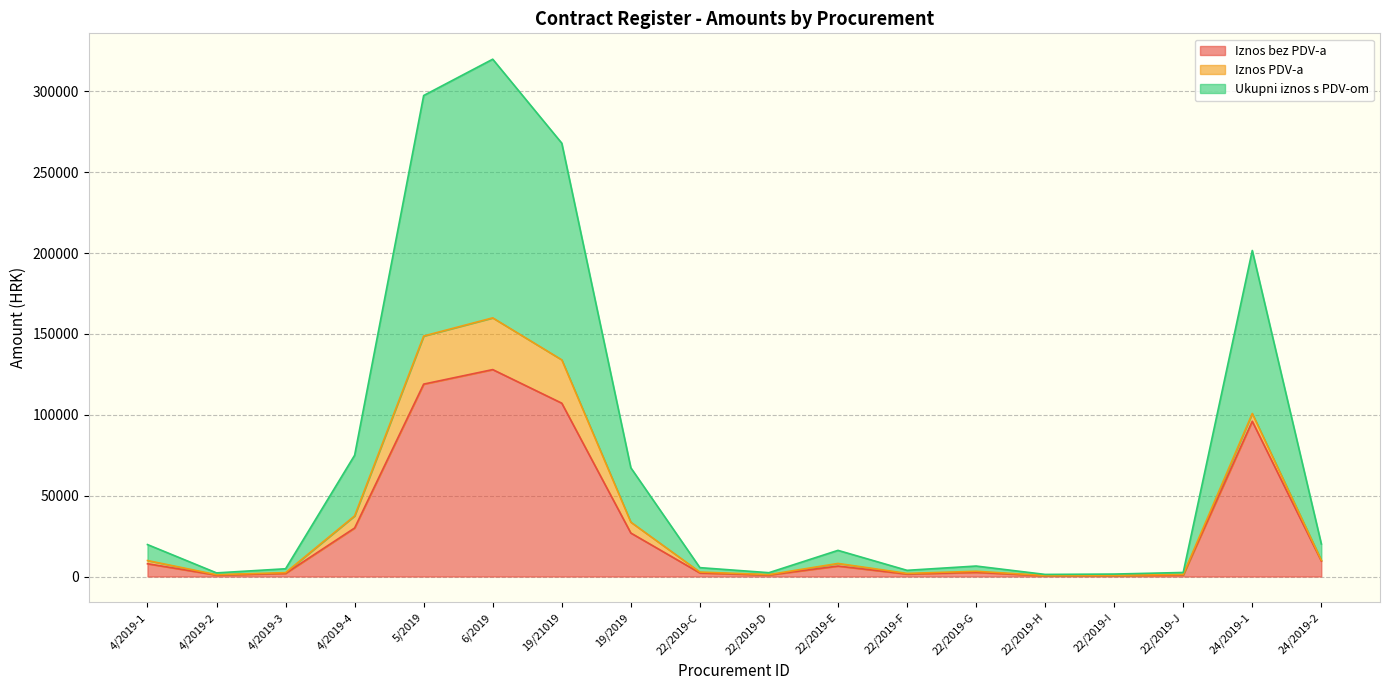

What is the highest value of the Iznos bez PDV-a series?

127947.0